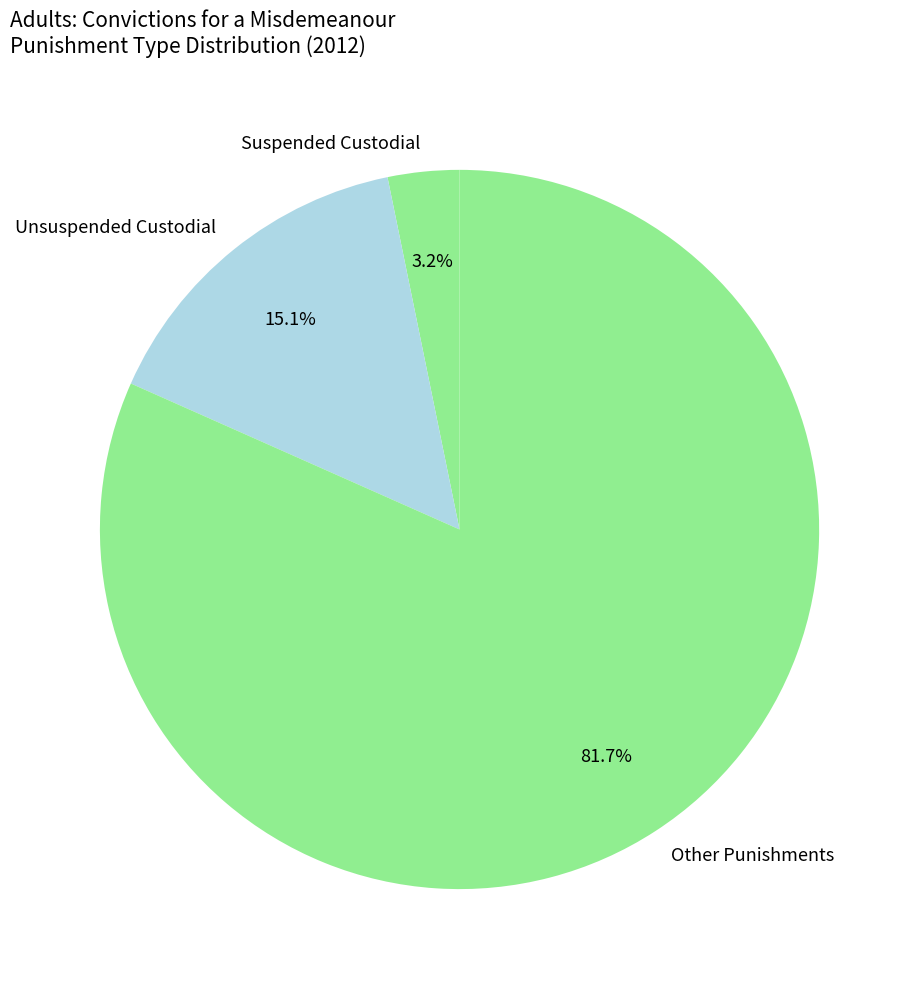

Rank the categories by value from highest to lowest.

Other Punishments, Unsuspended Custodial, Suspended Custodial